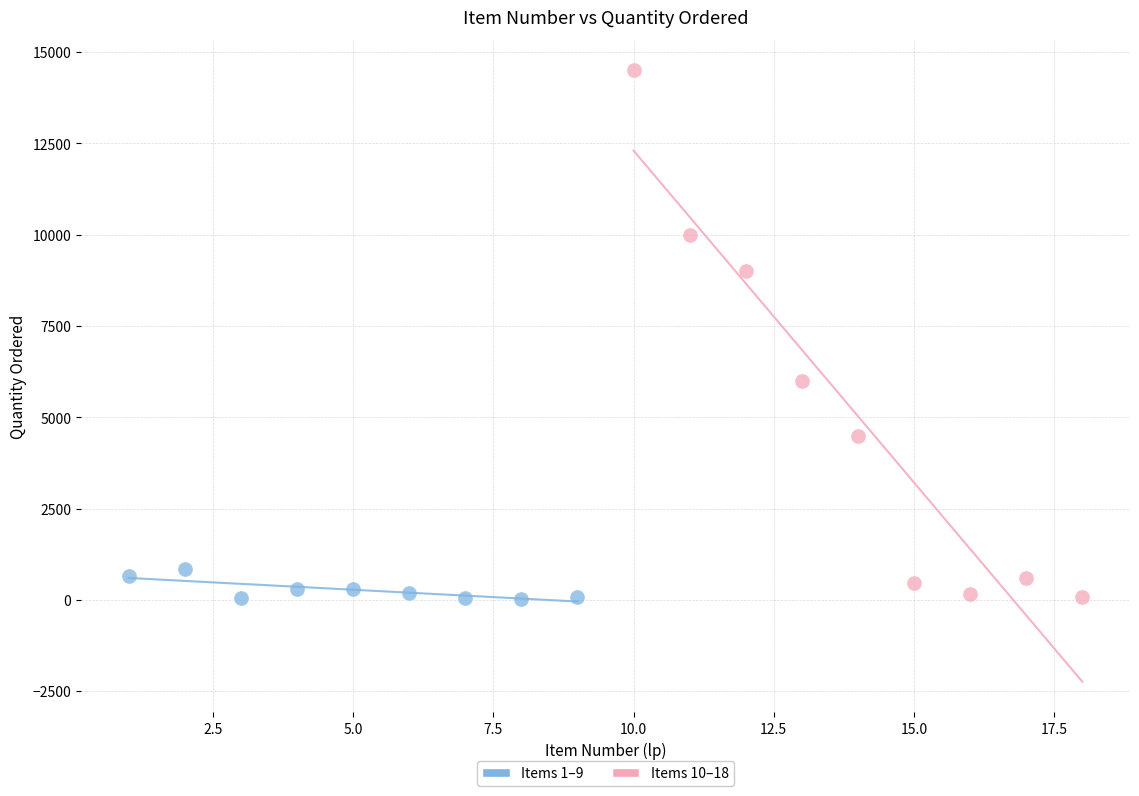

Which series has the widest spread of Y values?

Items 10–18